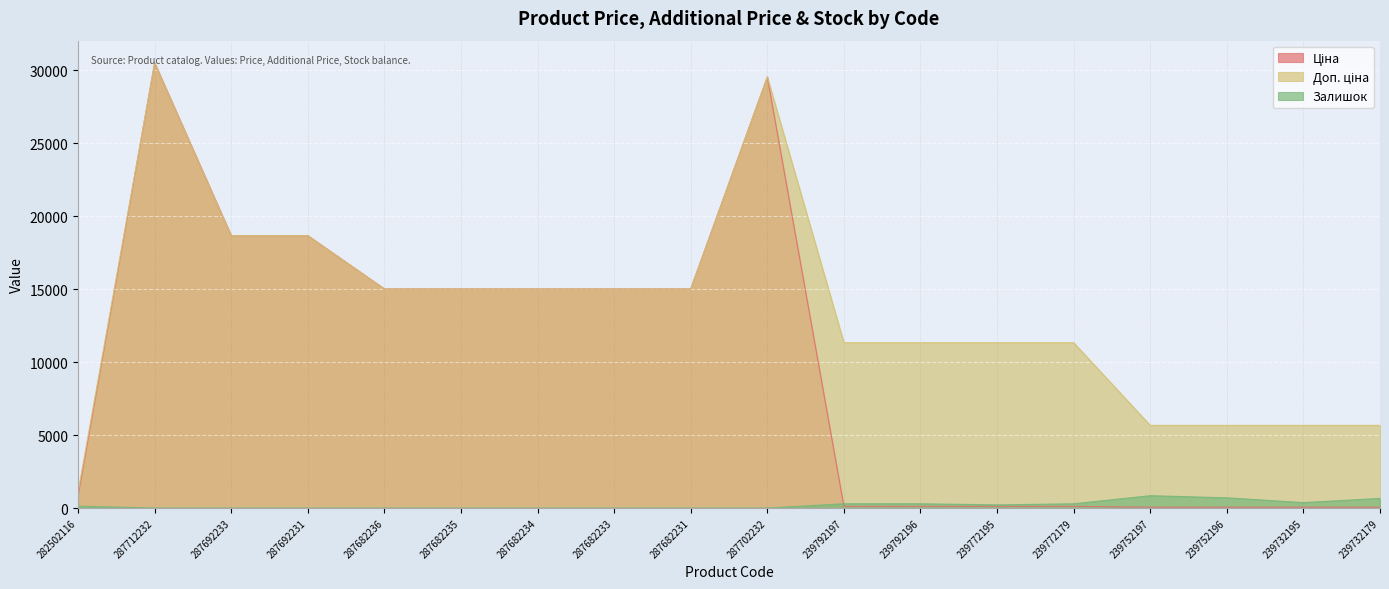

Reading left to right, extract all data points from this chart.

Ціна: 813.0	30512.3	18671.5	18671.5	15019.2	15019.2	15019.2	15019.2	15019.2	29548.9	113.3	113.3	113.3	113.3	56.7	56.7	56.7	56.7
Доп. ціна: 1101.8	30512.3	18671.5	18671.5	15019.2	15019.2	15019.2	15019.2	15019.2	29548.9	11334.0	11334.0	11334.0	11334.0	5667.0	5667.0	5667.0	5667.0
Залишок: 125.0	0.0	0.0	0.0	0.0	0.0	0.0	0.0	0.0	0.0	289.0	290.0	215.0	290.0	845.0	698.0	370.0	658.0